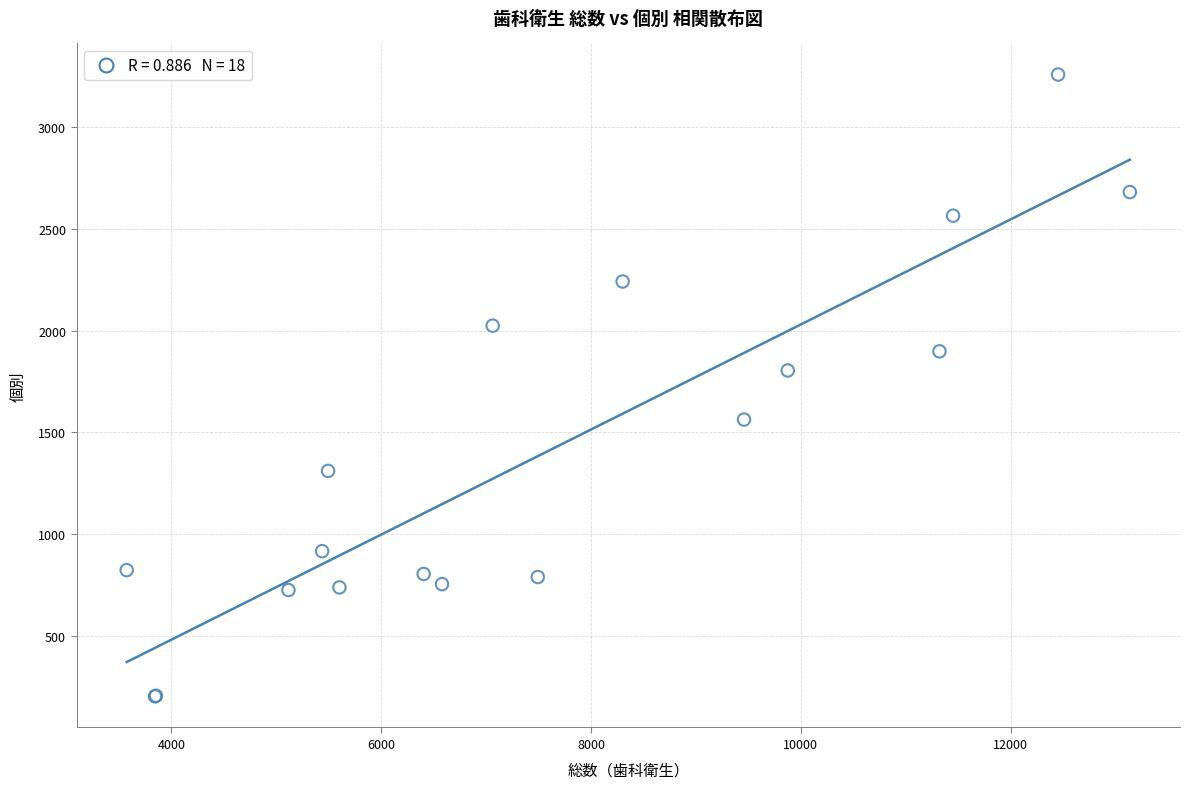

What Y value in the scatter plot is closest to 1730?

1804